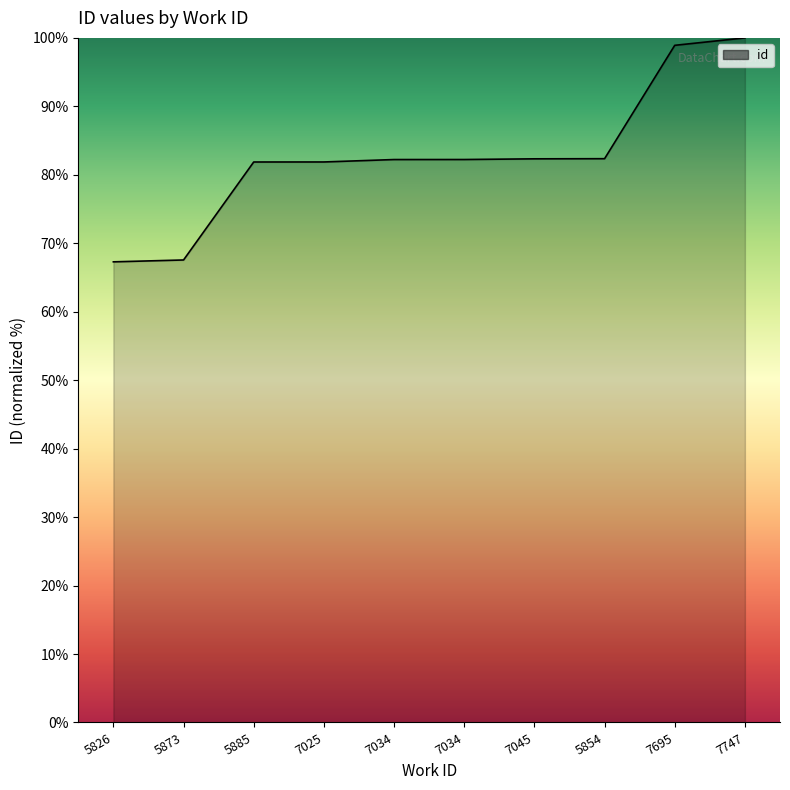

True or false: the data shows 98.9 at 7695.

True